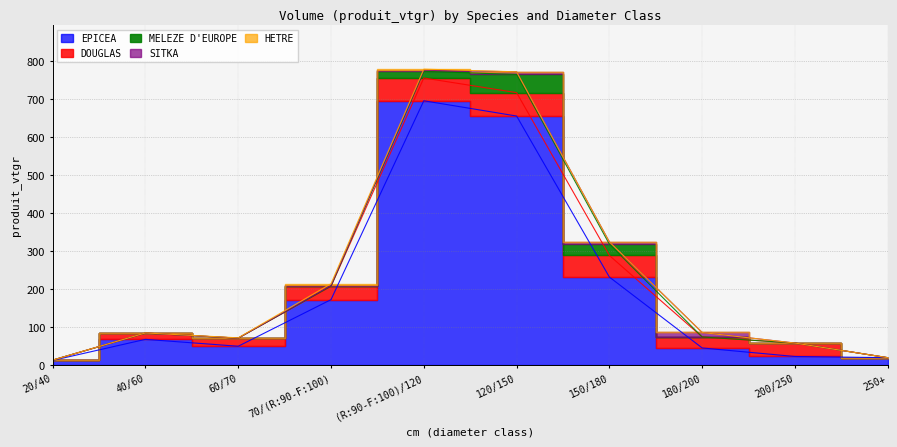

How many interior local peaks does the SITKA series have?

3